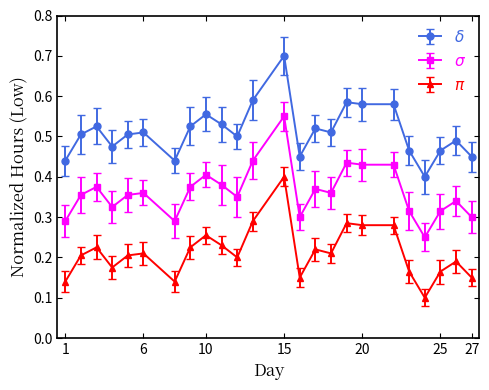

How many distinct data groups are displayed?

3